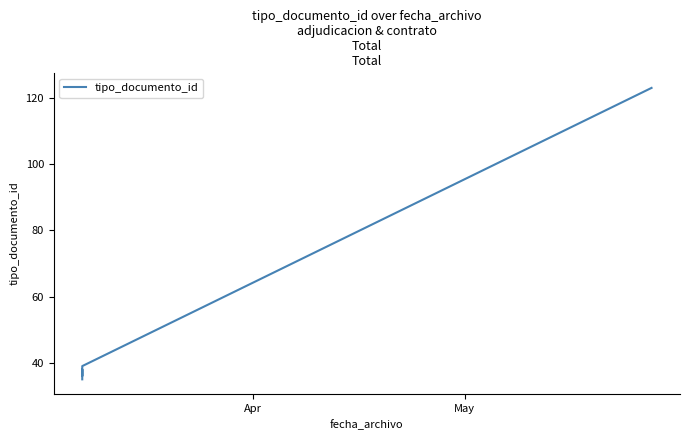

What is the value of the 4th point from the left?

37